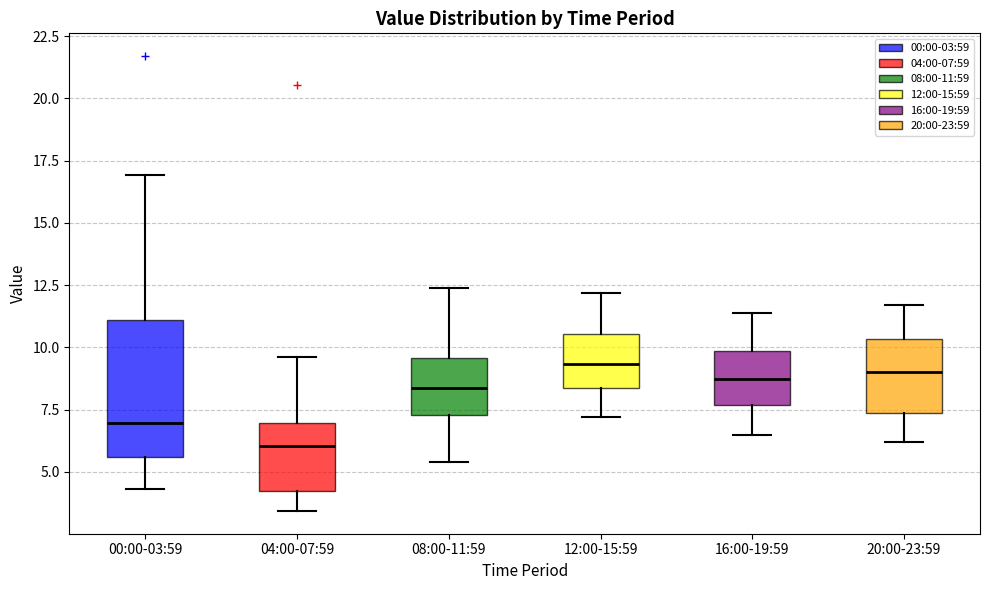

Comparing the boxes themselves (not the whiskers), which one is the tallest?

00:00-03:59